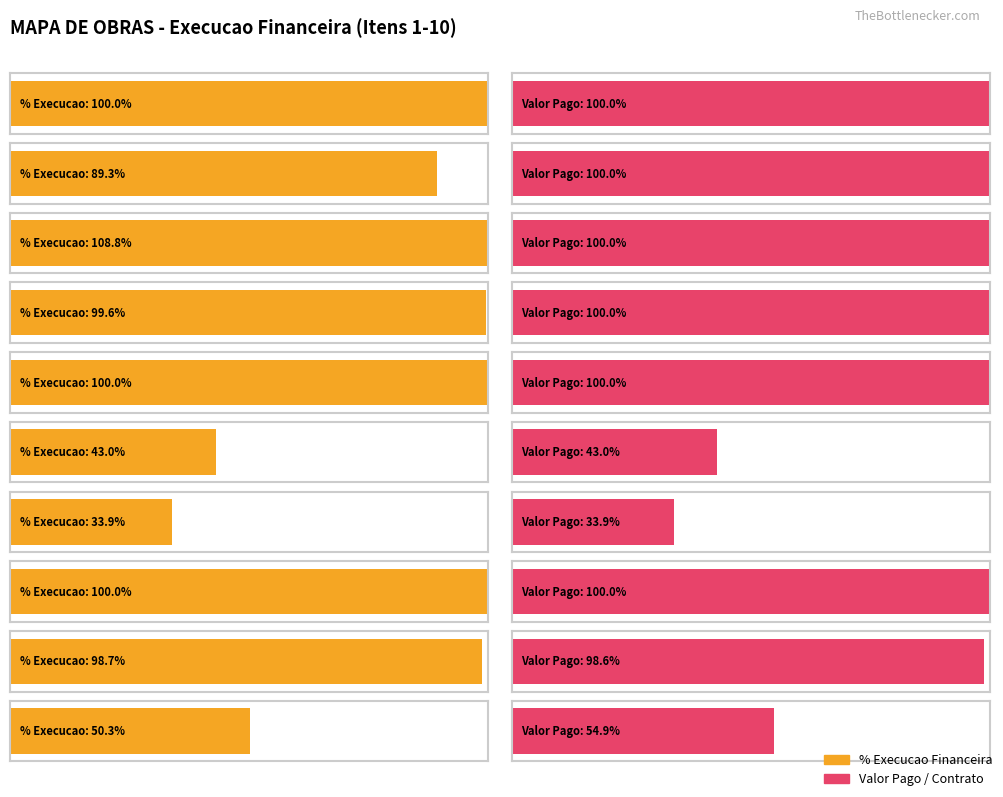

How many categories are shown in the chart?

10